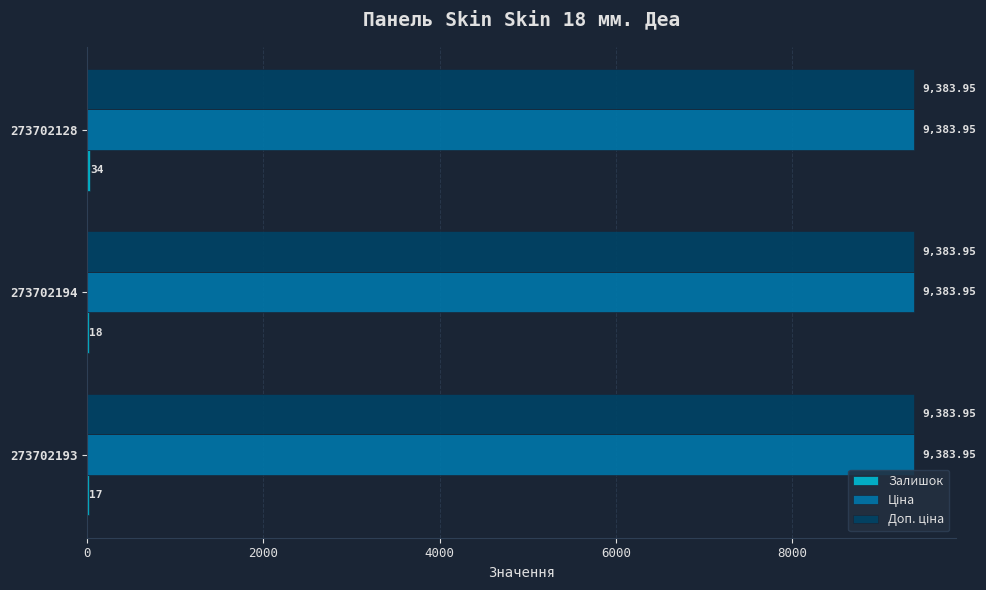

At which category is the sum across all series the highest?

273702128